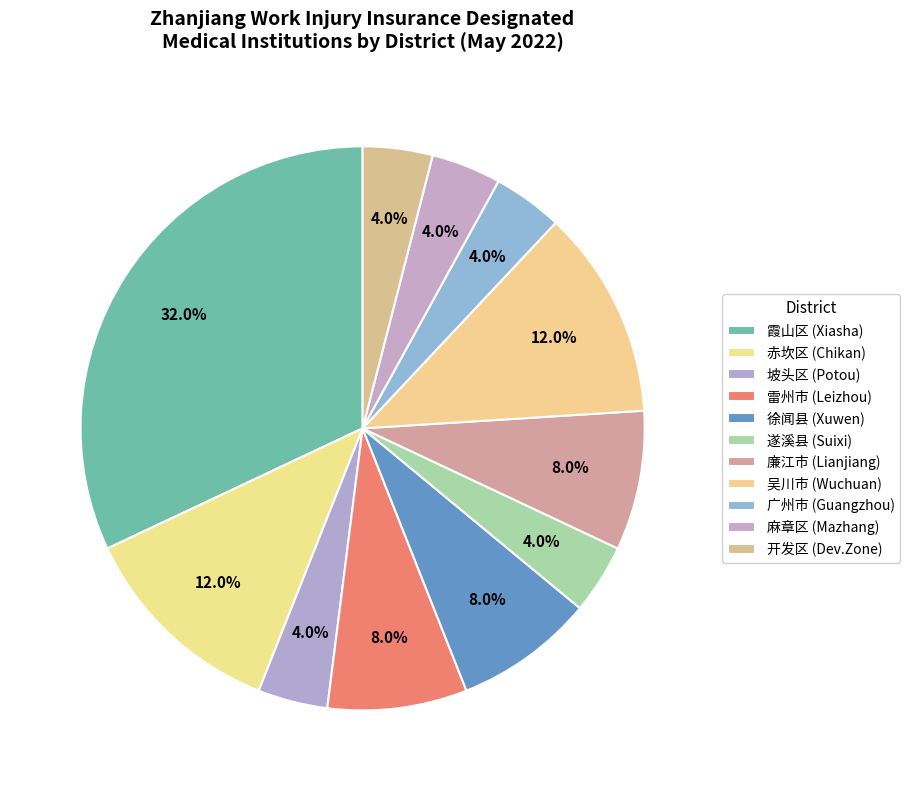

The 雷州市 slice represents 8% of the pie. True or false?

True